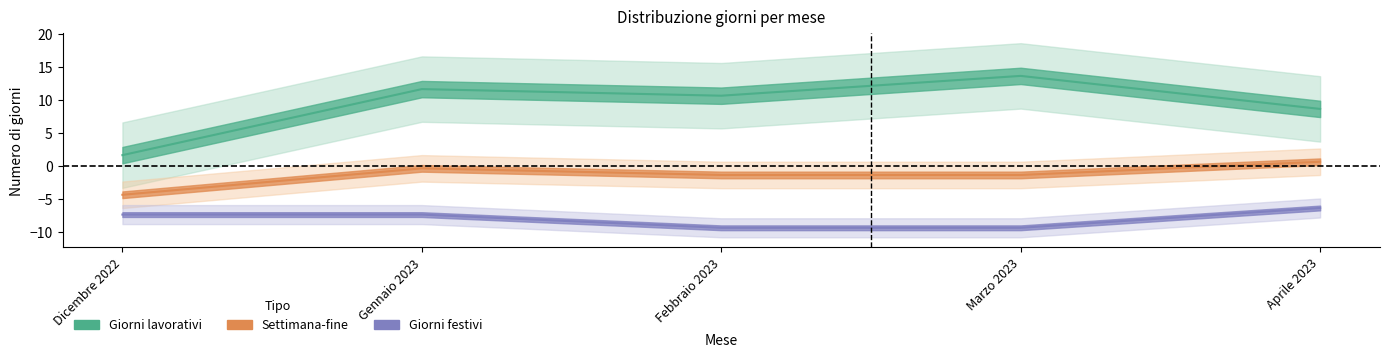

What is the sum of all Giorni festivi values?

-39.7